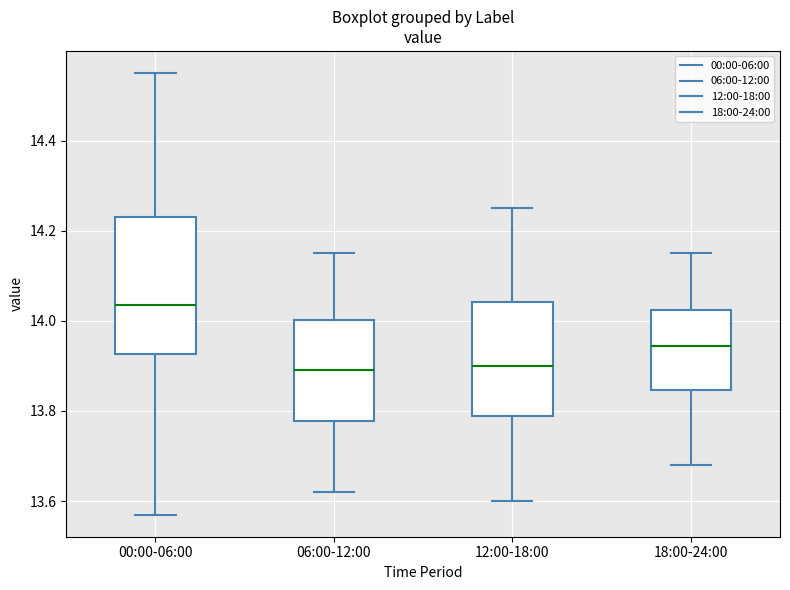

Reading left to right, read every box against the y-axis: the position of its median line, the range the box covers, and the ends of its whiskers. The values are not printed on the chart, so give them approximately, as read against the axis.

00:00-06:00: median 14.04, box 13.92 to 14.24, whiskers 13.58 to 14.56
06:00-12:00: median 13.90, box 13.78 to 14.00, whiskers 13.62 to 14.16
12:00-18:00: median 13.90, box 13.80 to 14.04, whiskers 13.60 to 14.26
18:00-24:00: median 13.94, box 13.84 to 14.02, whiskers 13.68 to 14.16